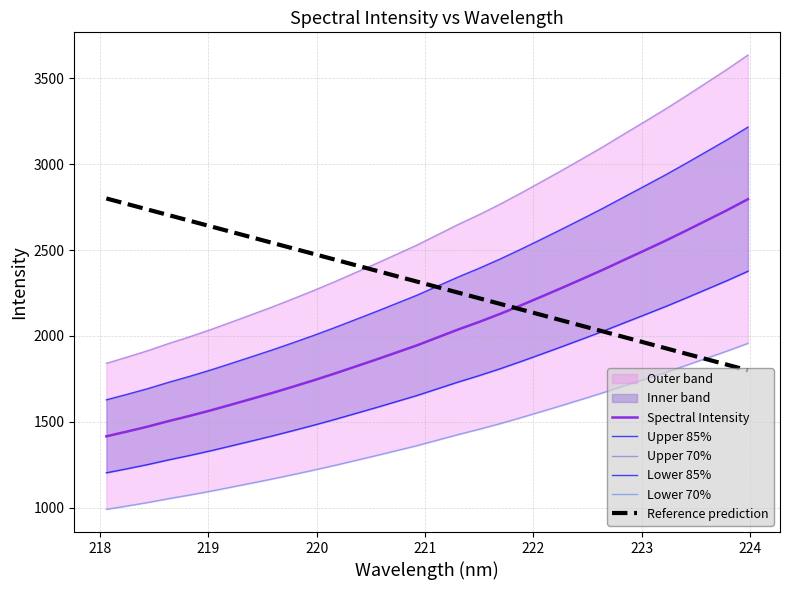

True or false: Lower 85% has more than 1 interior local peaks.

False